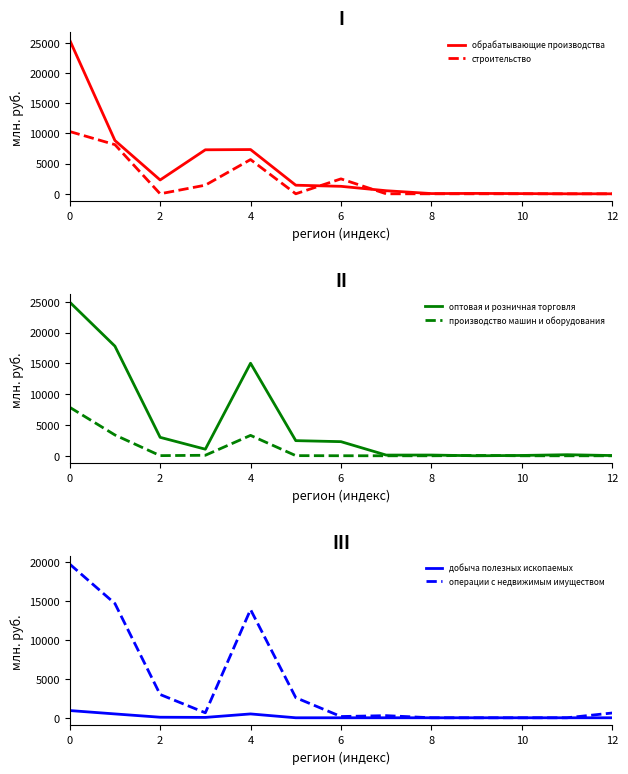

At 12, list the series in order from largest to smallest.

строительство, оптовая и розничная торговля, обрабатывающие производства, операции с недвижимым имуществом, производство машин и оборудования, добыча полезных ископаемых